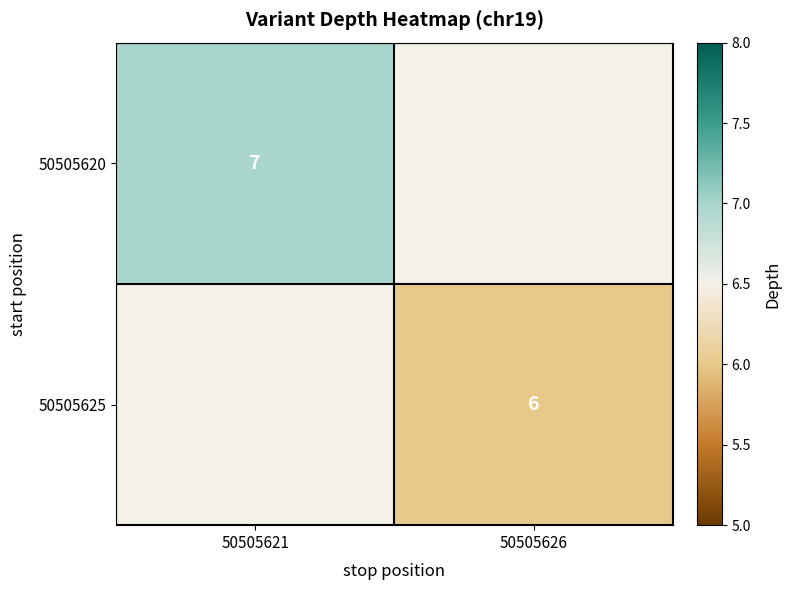

Is it true that 50505620 equals 4 at 50505621?

False